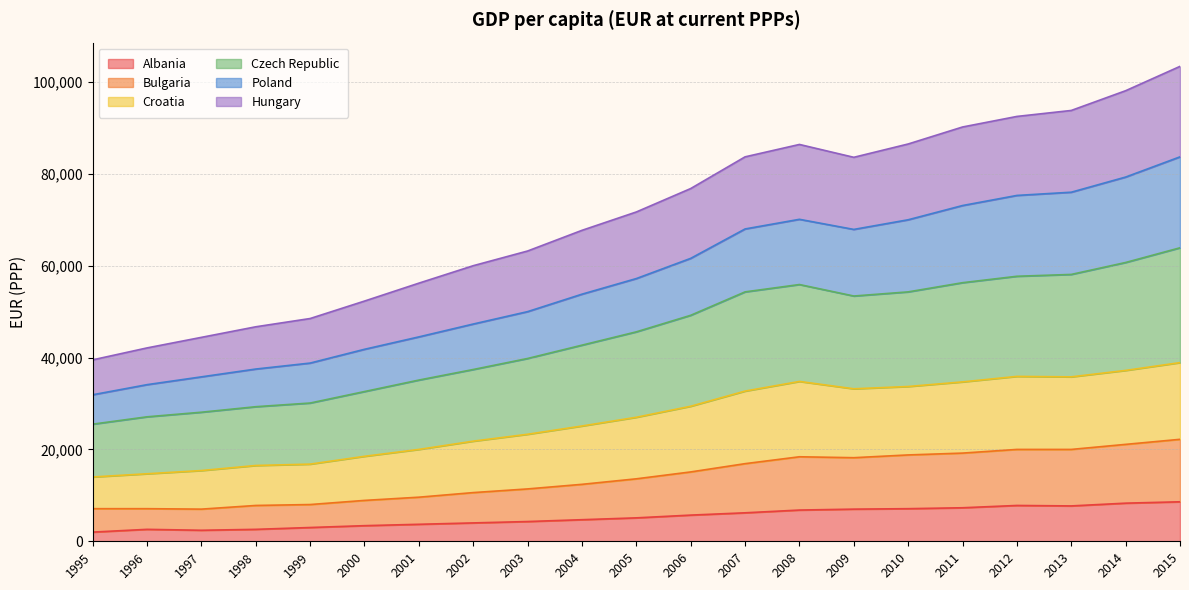

Where is the first local minimum for Albania?

1997